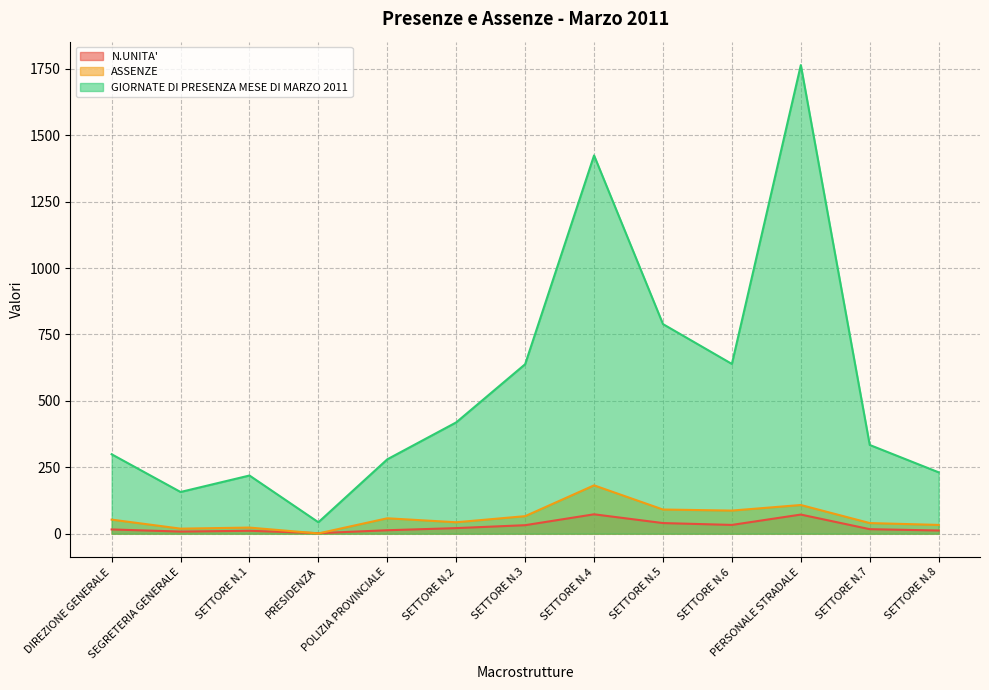

Reading left to right, transcribe all the data shown in this chart.

N.UNITA': 16	8	11	2	13	21	32	73	40	33	72	17	12
ASSENZE: 53	19	23	1	58	43	66	182	91	87	108	40	33
GIORNATE DI PRESENZA MESE DI MARZO 2011: 299	157	219	43	280	419	638	1424	789	639	1764	334	231